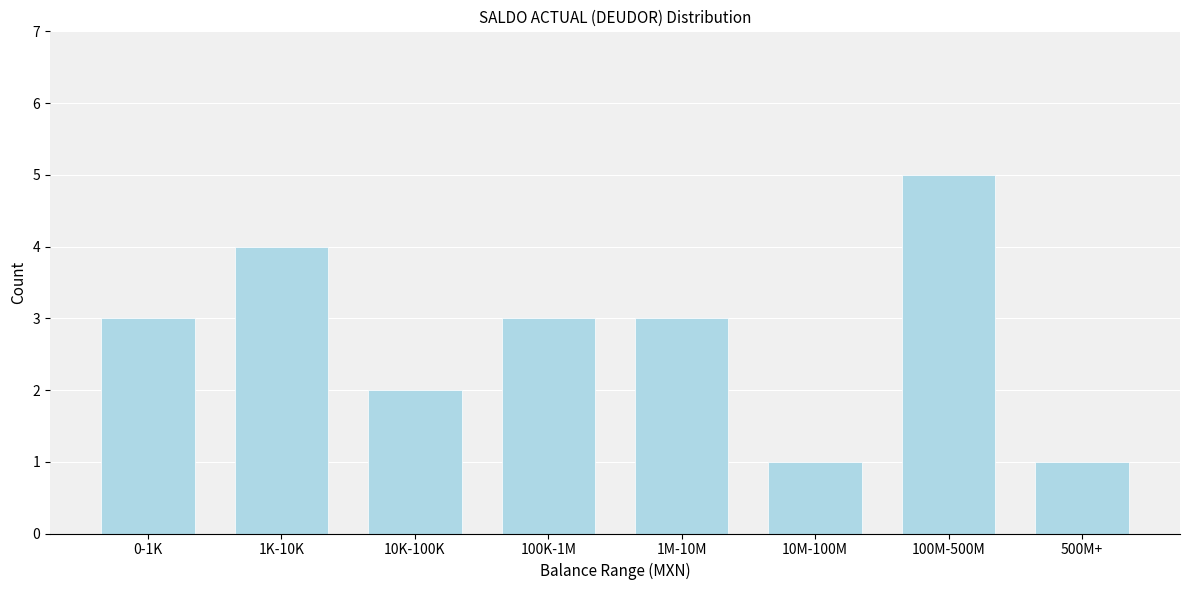

Reading left to right, list all the values displayed in this chart.

0-1K=3	1K-10K=4	10K-100K=2	100K-1M=3	1M-10M=3	10M-100M=1	100M-500M=5	500M+=1